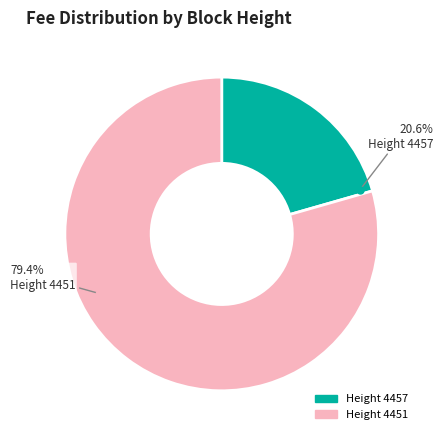

Which category has the smallest portion of the pie?

Height 4457